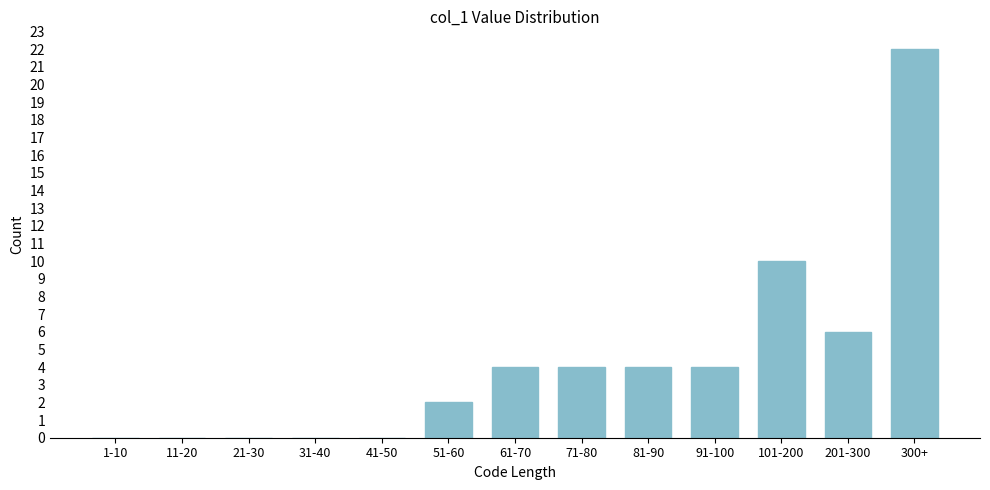

Reading right to left, list all the values displayed in this chart.

300+=22	201-300=6	101-200=10	91-100=4	81-90=4	71-80=4	61-70=4	51-60=2	41-50=0	31-40=0	21-30=0	11-20=0	1-10=0